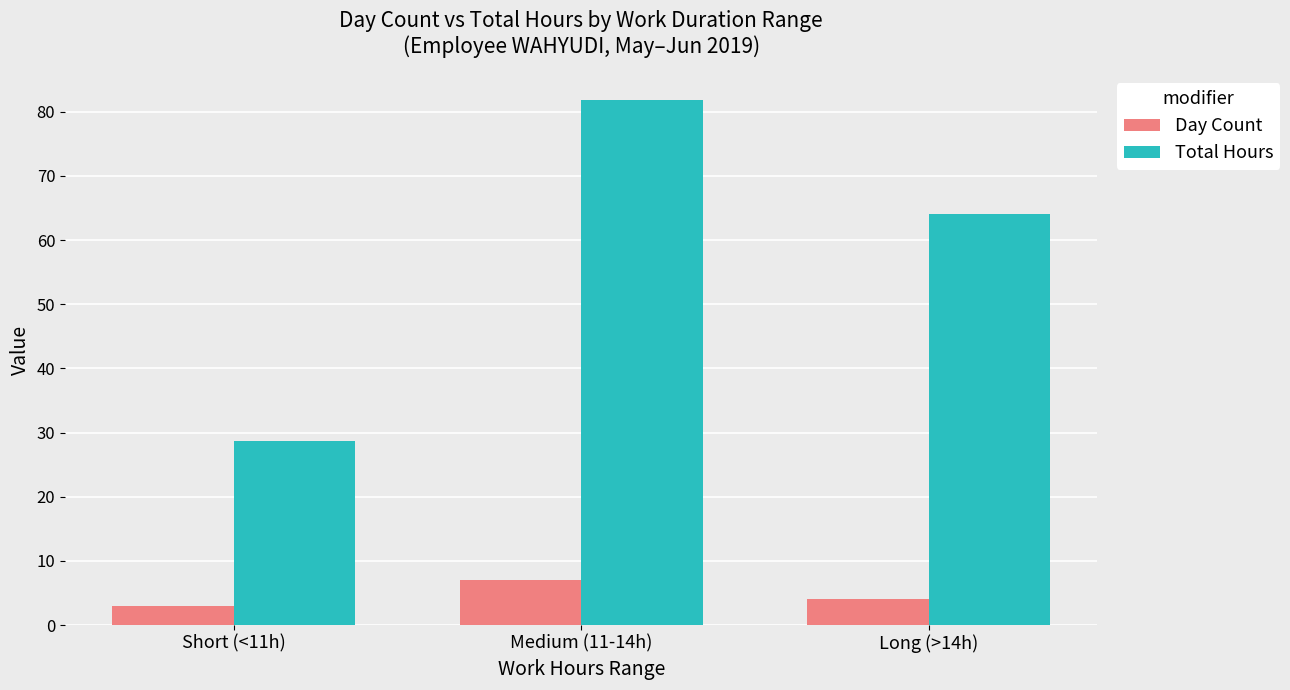

Reading left to right, extract all data points from this chart.

Day Count: 3.0	7.0	4.0
Total Hours: 28.7	81.8	64.1